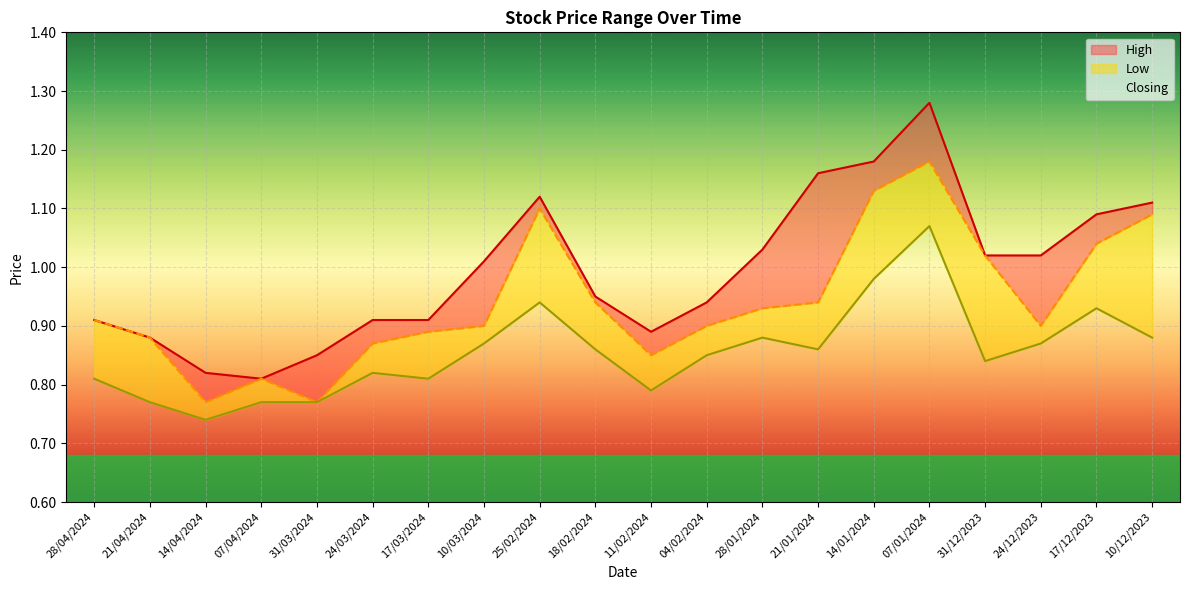

At 14/04/2024, list the series in order from largest to smallest.

High, Closing, Low